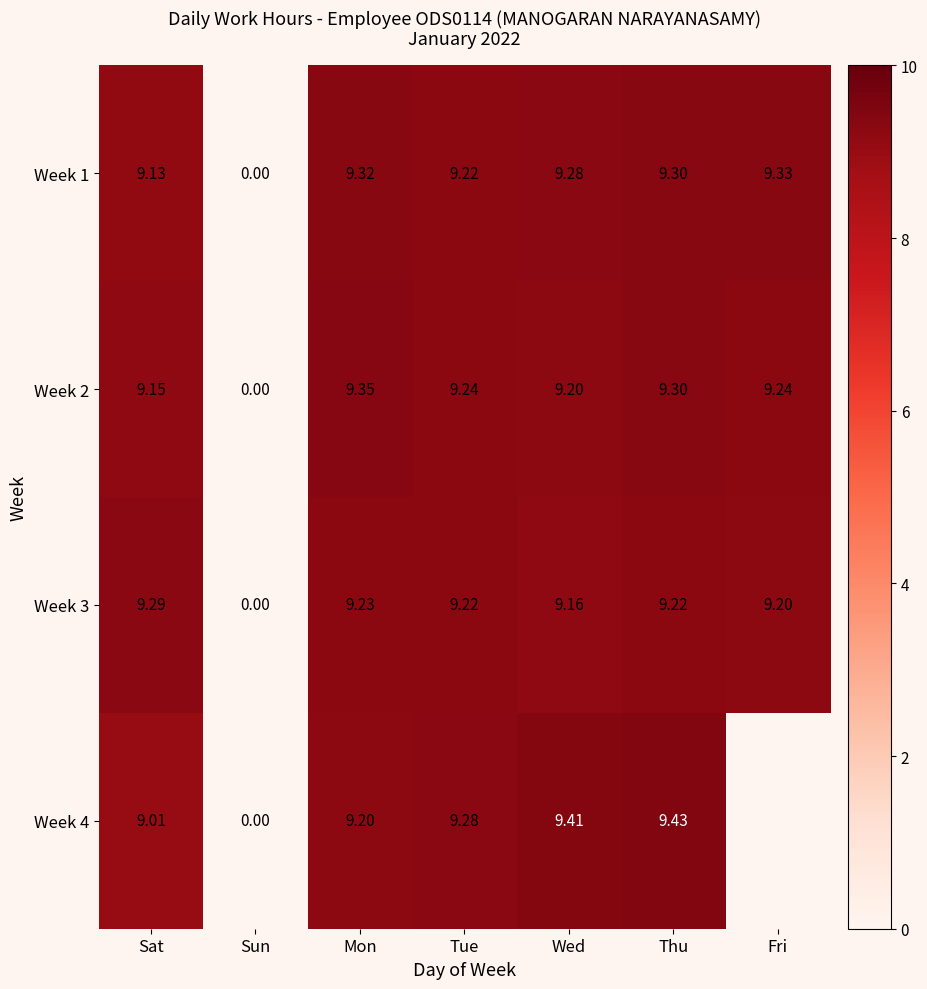

How many positive values does the Week 3 series have?

6